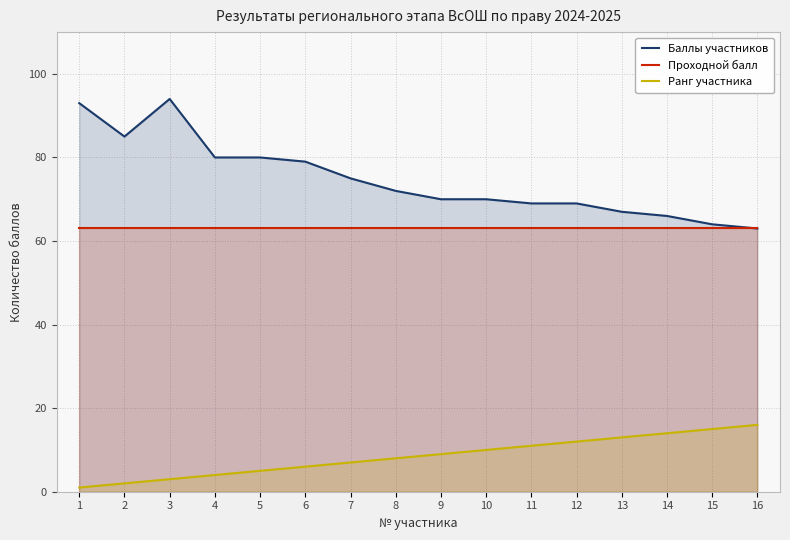

What is the total value across all series at 9?

142